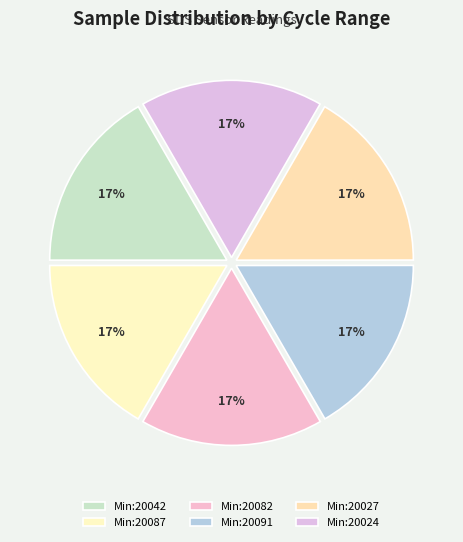

How many slices are in this pie chart?

6